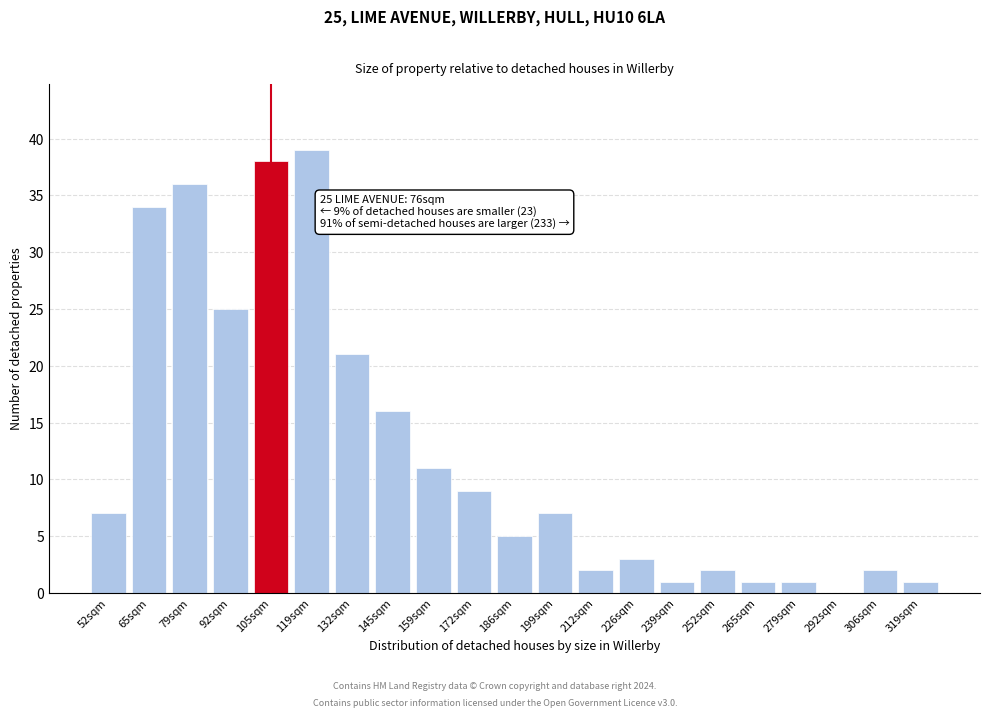

Reading left to right, extract all data points from this chart.

52sqm=7	65sqm=34	79sqm=36	92sqm=25	105sqm=38	119sqm=39	132sqm=21	145sqm=16	159sqm=11	172sqm=9	186sqm=5	199sqm=7	212sqm=2	226sqm=3	239sqm=1	252sqm=2	265sqm=1	279sqm=1	292sqm=0	306sqm=2	319sqm=1